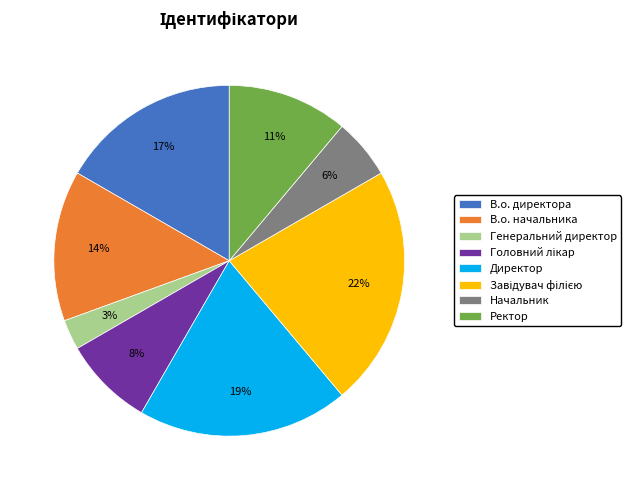

How many segments does this pie chart have?

8